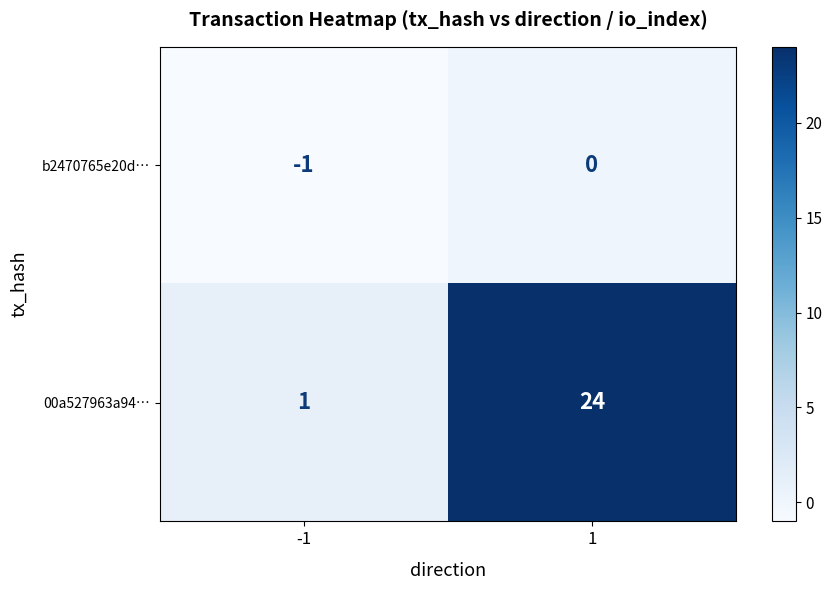

How many categories are shown in the chart?

2